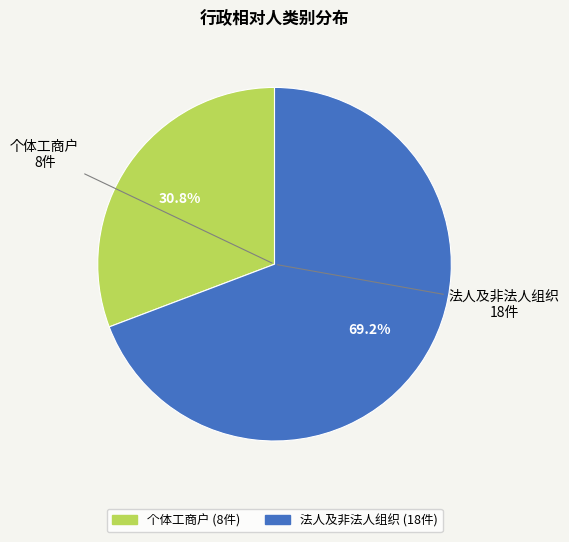

Between 法人及非法人组织 and 个体工商户, which is larger?

法人及非法人组织